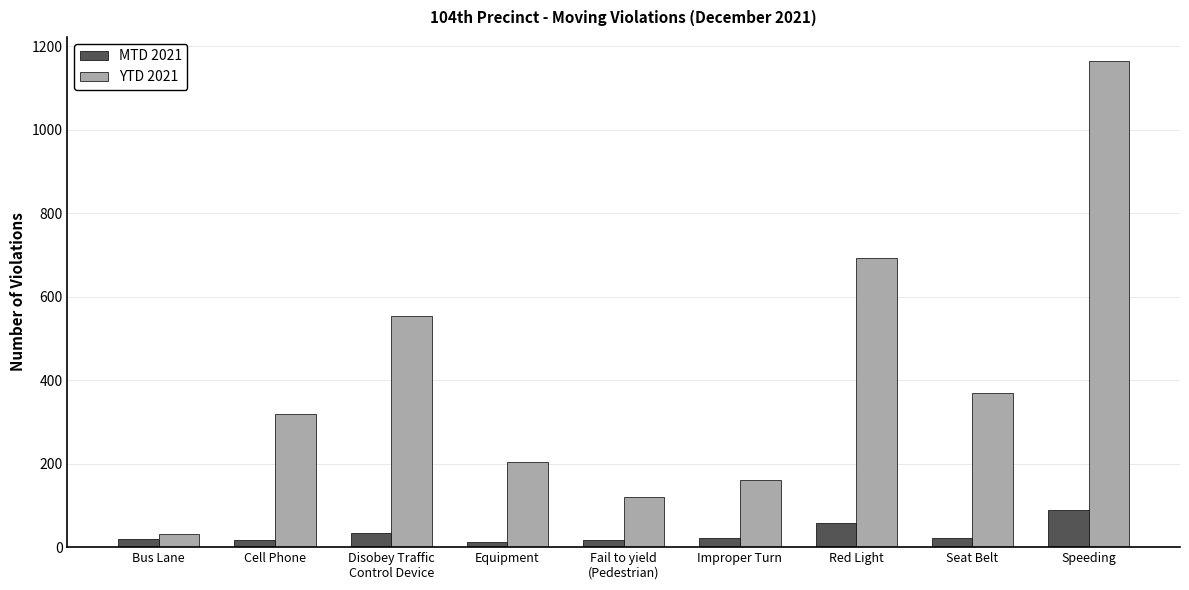

What is the sum of the YTD 2021 values at Equipment and Seat Belt?

573